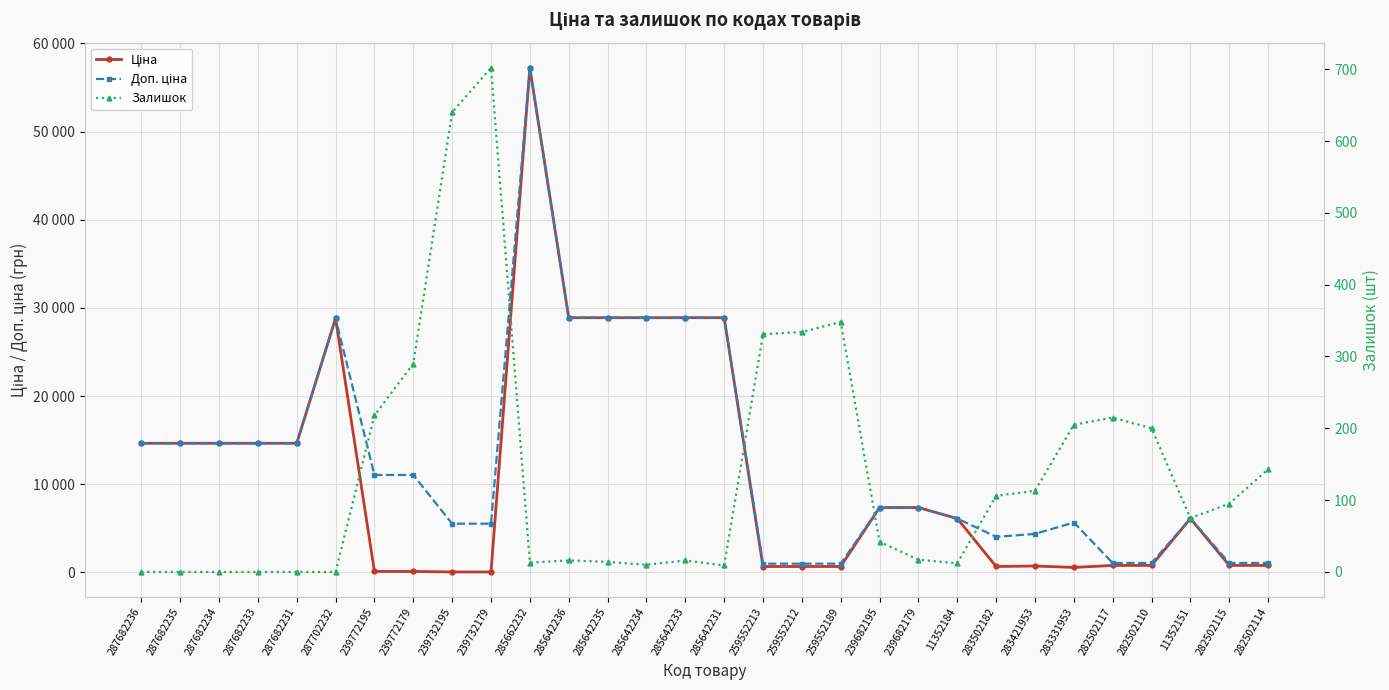

True or false: Ціна has more than 1 interior local peaks.

True